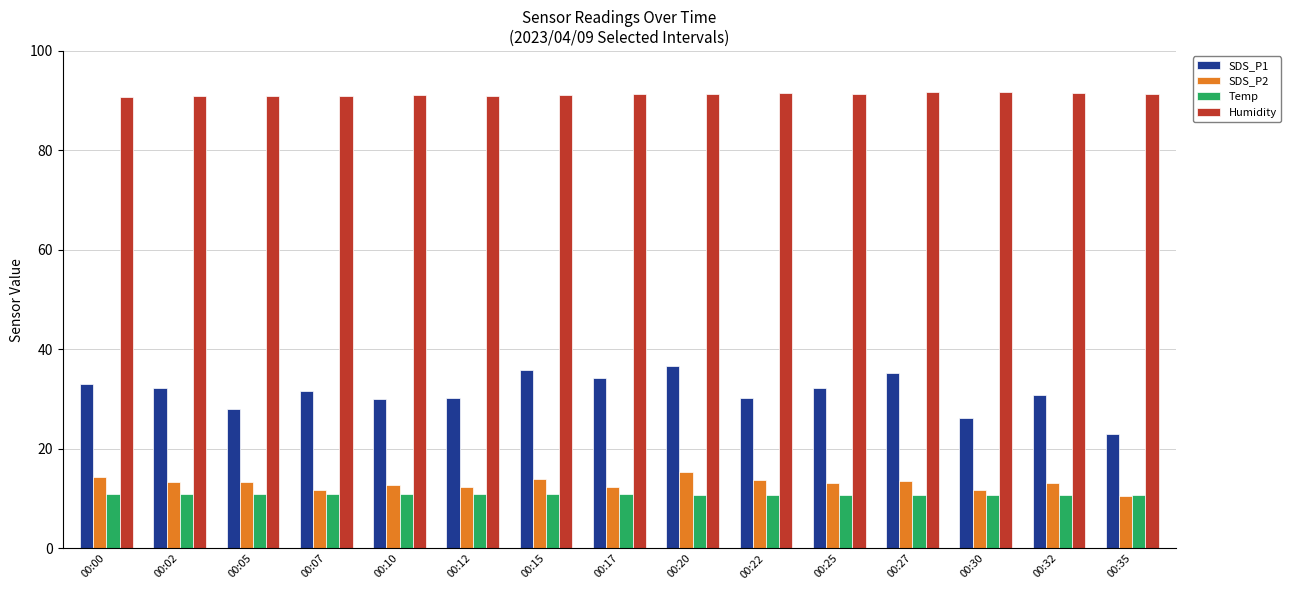

At how many categories does at least one series exceed 86?

15